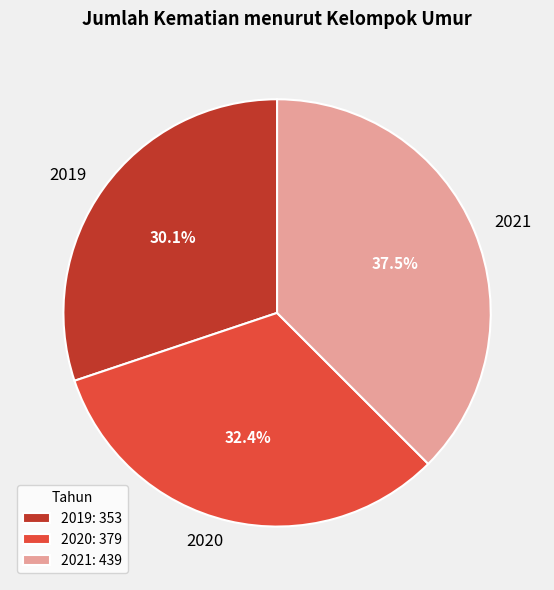

To the nearest percent, what is the average slice percentage?

33%